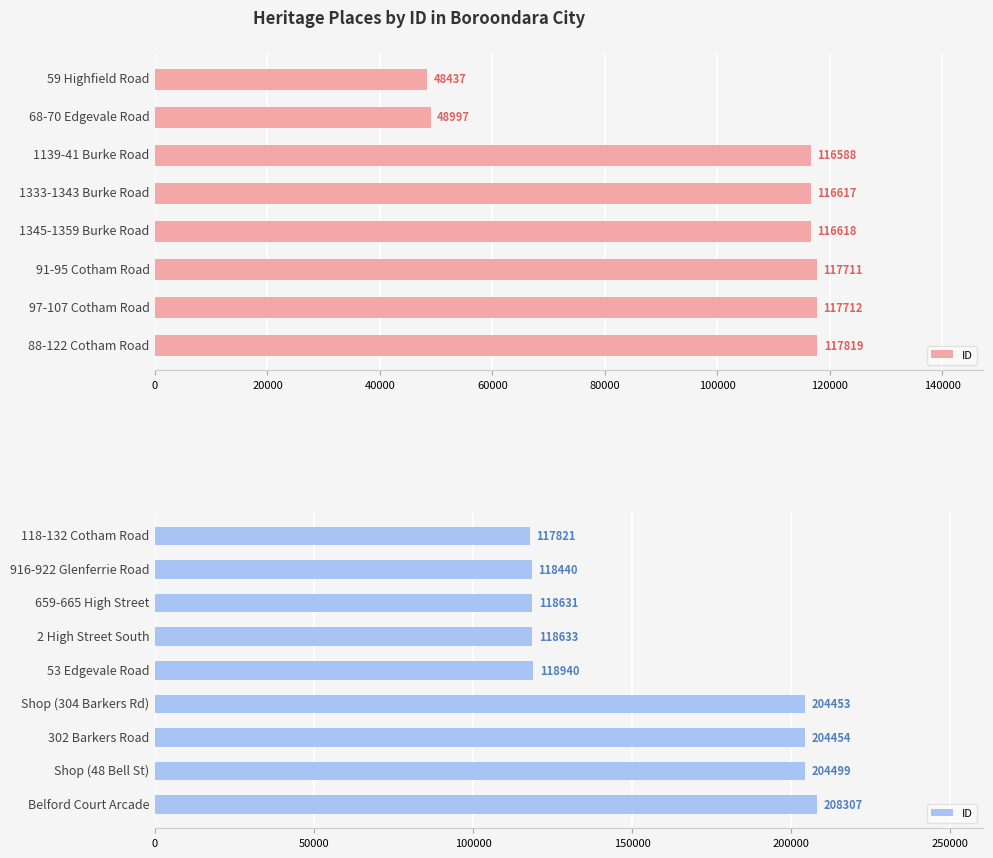

The chart shows a value of 73360 at 302 Barkers Road. True or false?

False